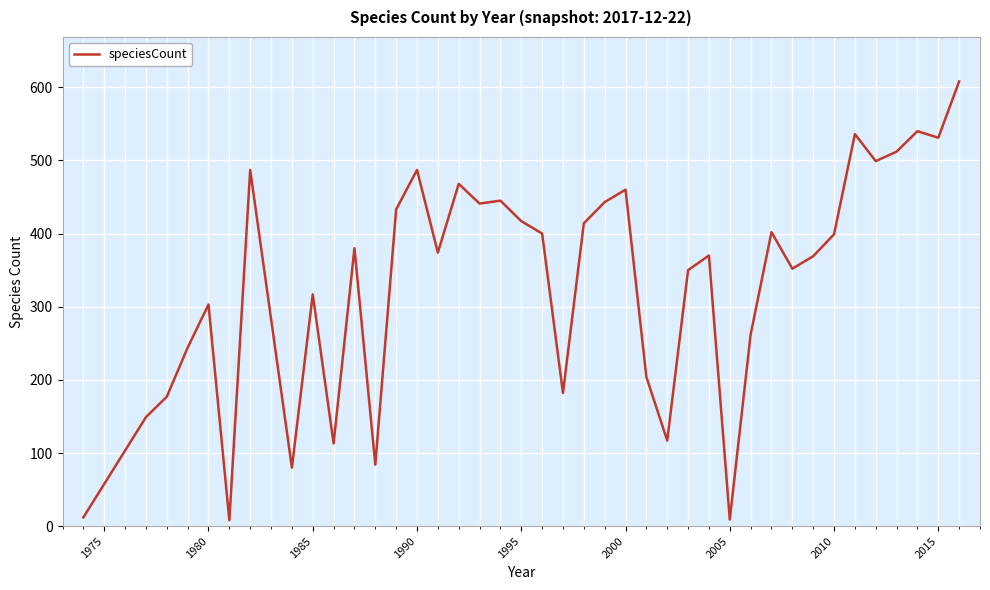

What is the difference between the maximum and minimum values?

600